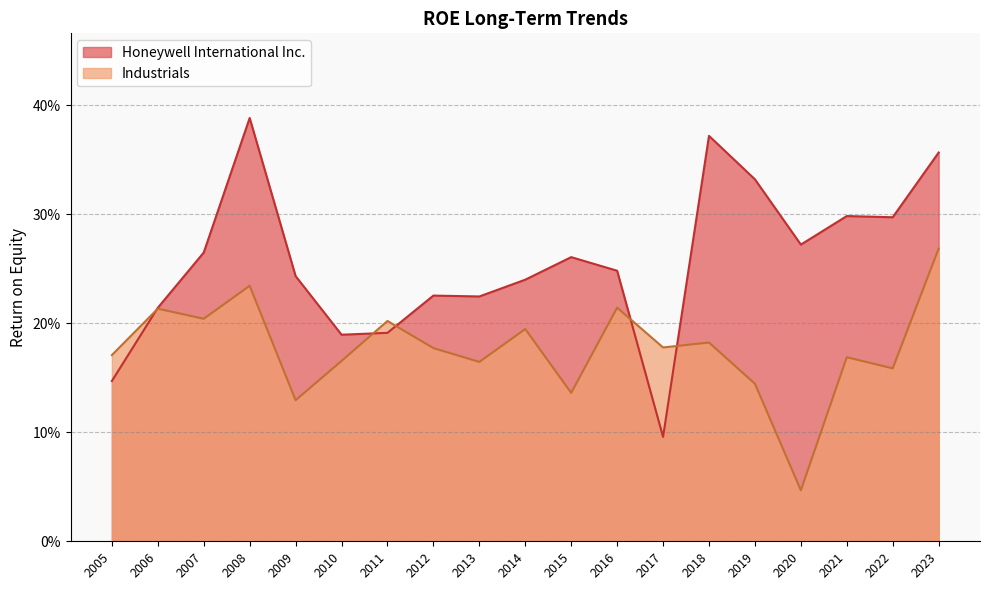

Where is Honeywell International Inc. nearest to the value 0?

2017